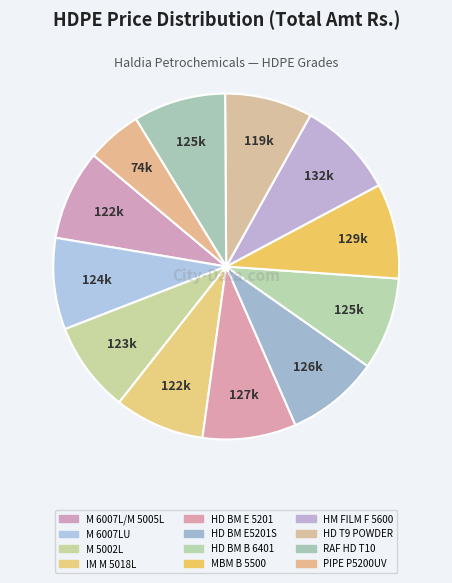

How many slices are in this pie chart?

12